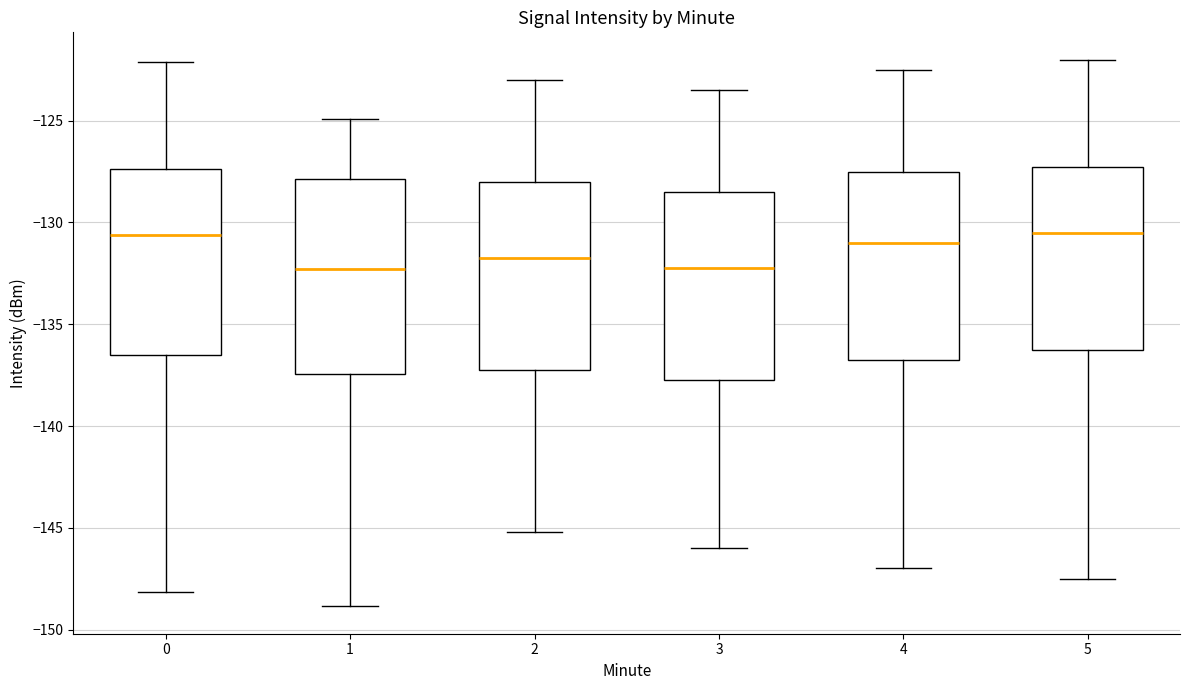

Where does the upper whisker of the box at x = 0 end on the y-axis? The values are not printed on the chart, so give them approximately, as read against the axis.

-122.0